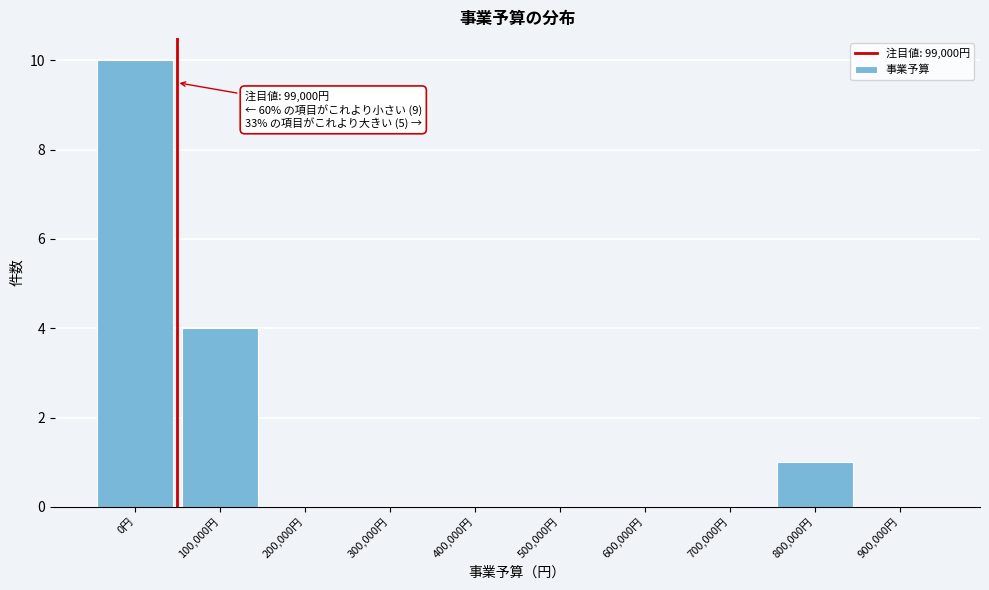

Reading left to right, extract all data points from this chart.

0円=10	100,000円=4	200,000円=0	300,000円=0	400,000円=0	500,000円=0	600,000円=0	700,000円=0	800,000円=1	900,000円=0